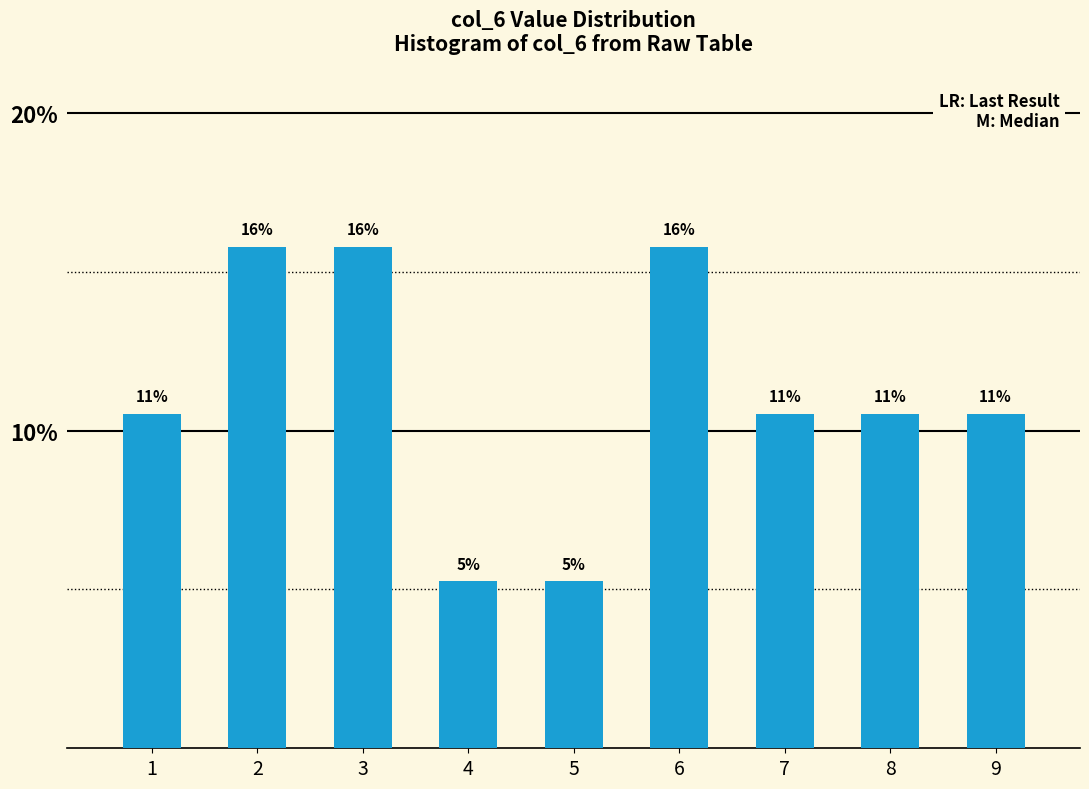

Are the bars horizontal?

No